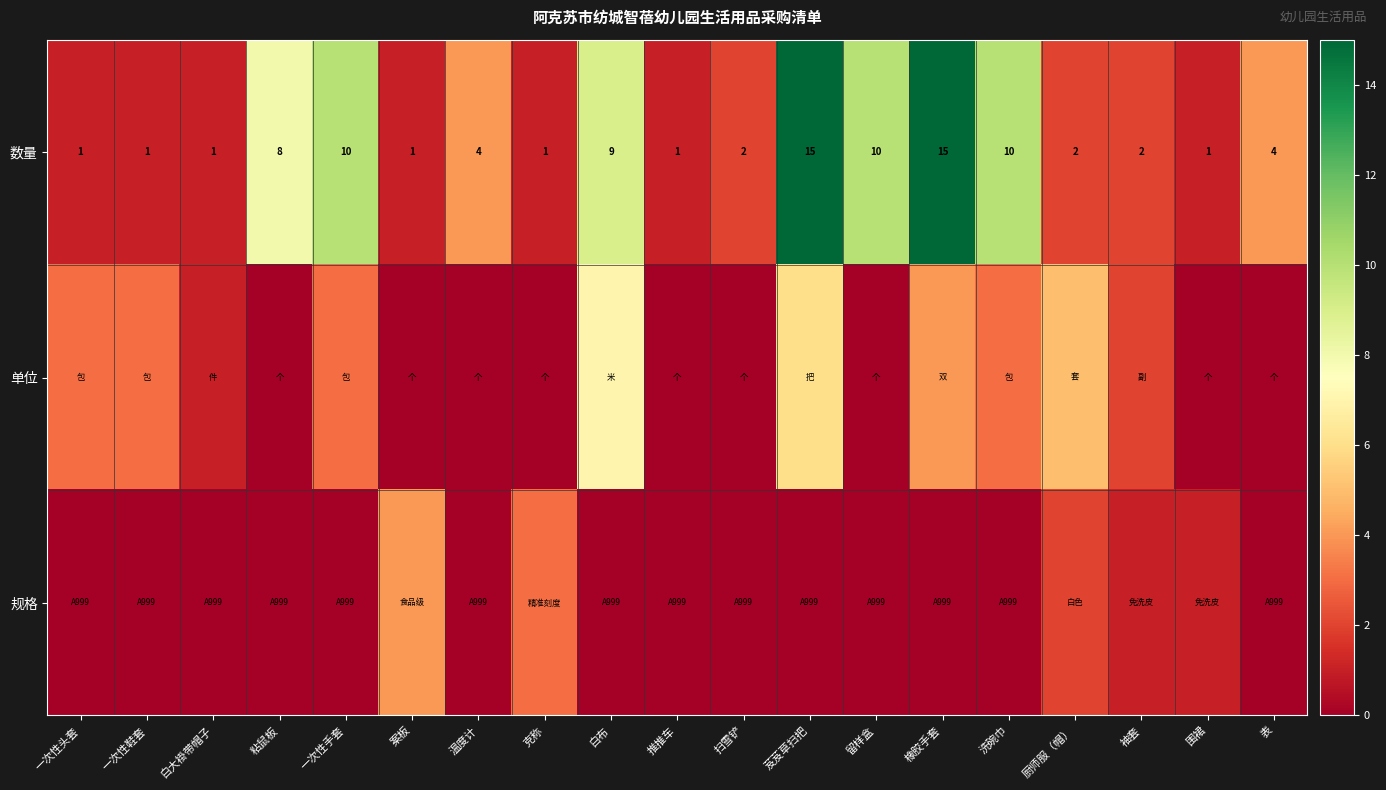

What is the difference between the second highest and minimum values in the 数量 series?

14